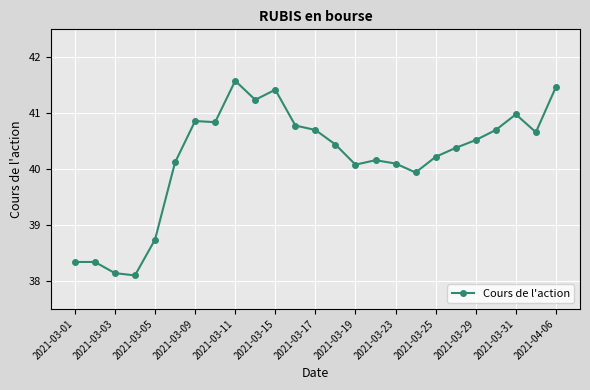

What is the minimum value shown in the chart?

38.1